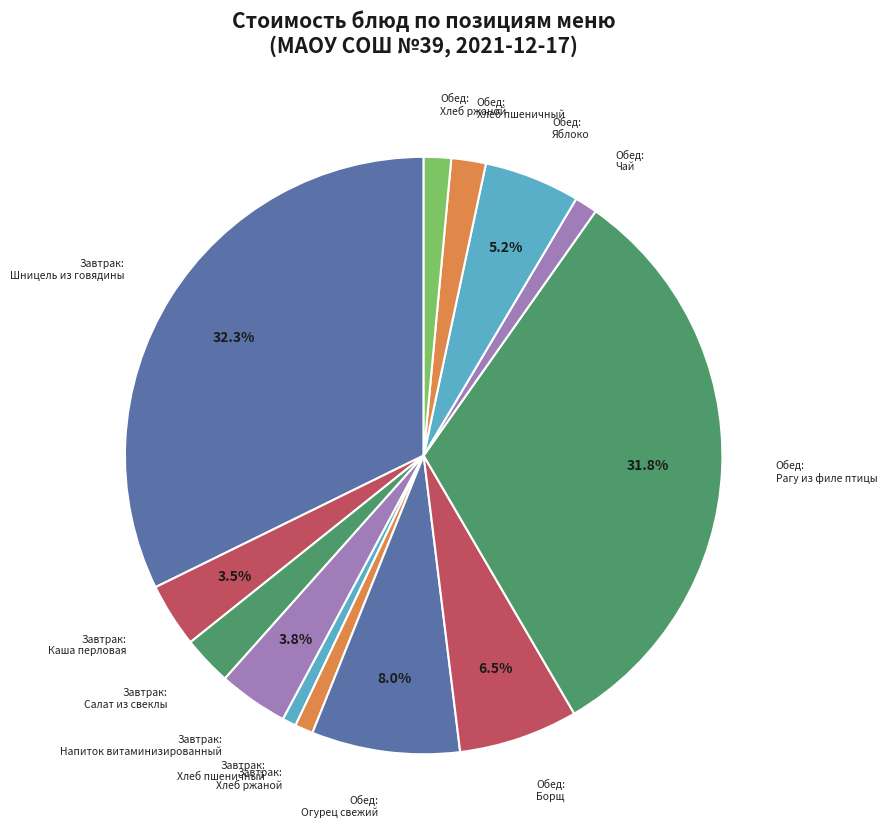

How many segments does this pie chart have?

13